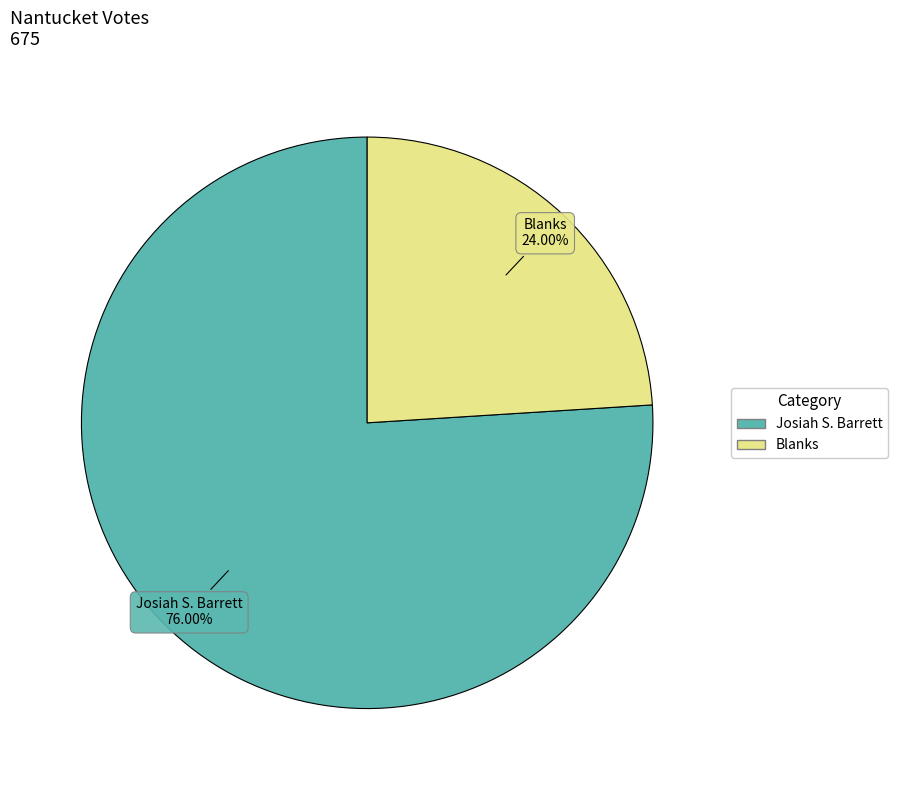

Is there any slice that represents more than half of the pie?

Yes